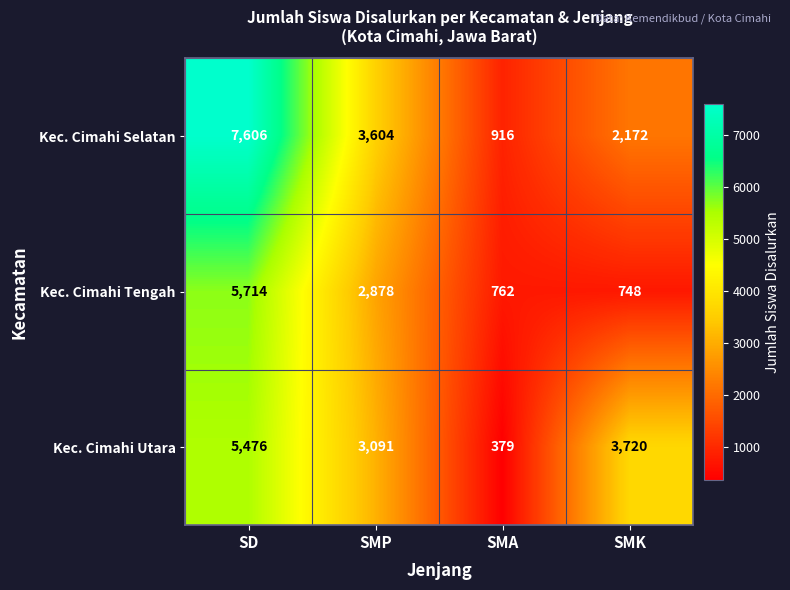

What is the difference between the second highest and minimum values in the Kec. Cimahi Utara series?

3341